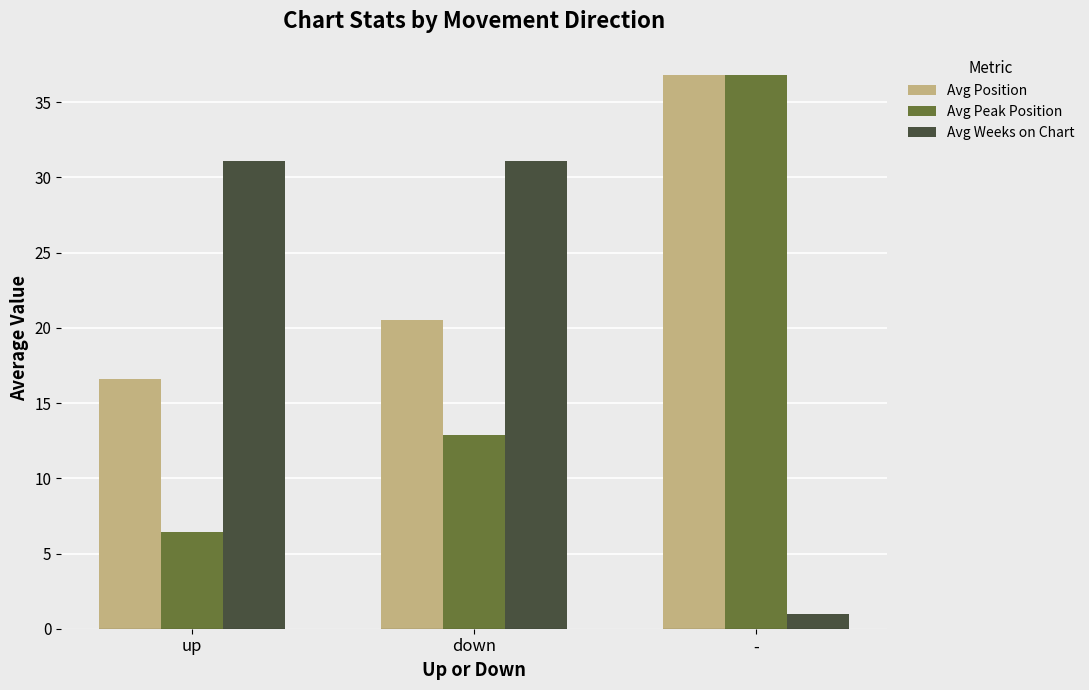

What is the difference between the second highest and minimum values in the Avg Weeks on Chart series?

30.1